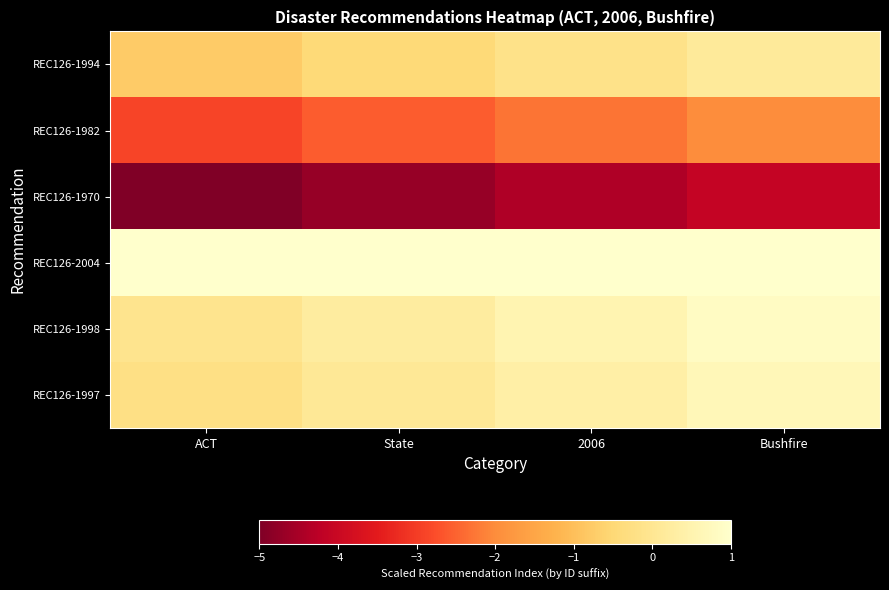

At how many categories does at least one series exceed 0?

4